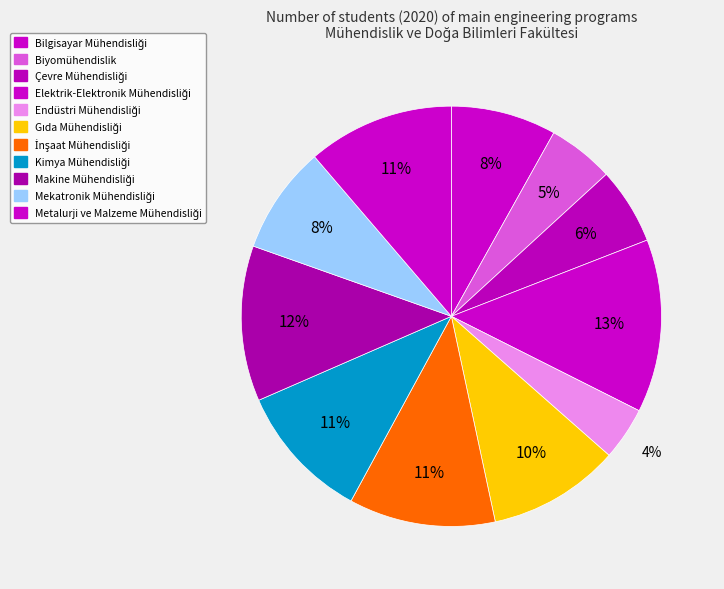

Count the number of slices in the pie.

11